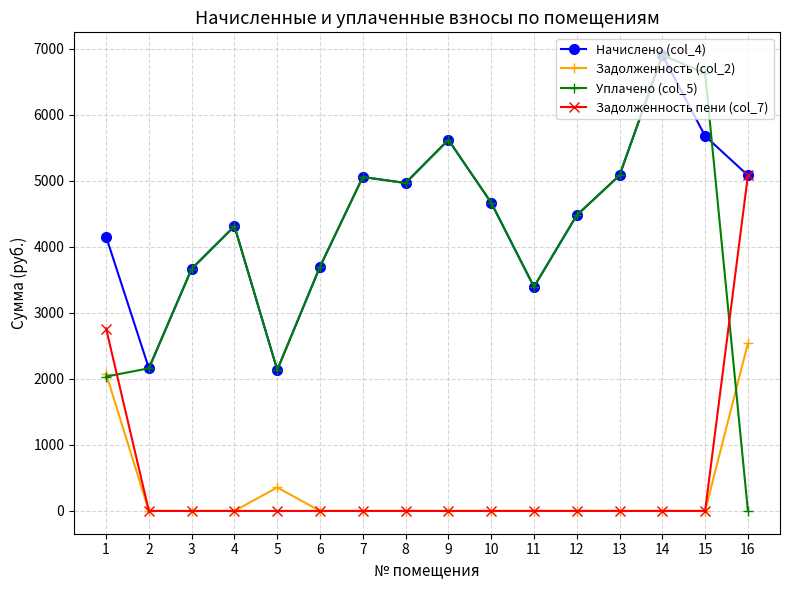

What is the sum of the Уплачено (col_5) values at 8 and 7?

10027.1